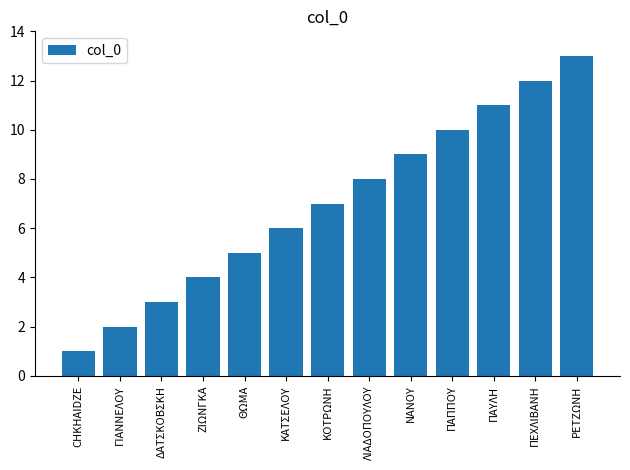

List the labels in order of value, largest first.

ΡΕΤΖΩΝΗ, ΠΕΧΛΙΒΑΝΗ, ΠΑΥΛΗ, ΠΑΠΠΟΥ, ΝΑΝΟΥ, ΛΙΑΔΟΠΟΥΛΟΥ, ΚΟΤΡΩΝΗ, ΚΑΤΣΕΛΟΥ, ΘΩΜΑ, ΖΙΩΝΓΚΑ, ΔΑΤΣΚΟΒΣΚΗ, ΓΙΑΝΝΕΛΟΥ, CHKHAIDZE